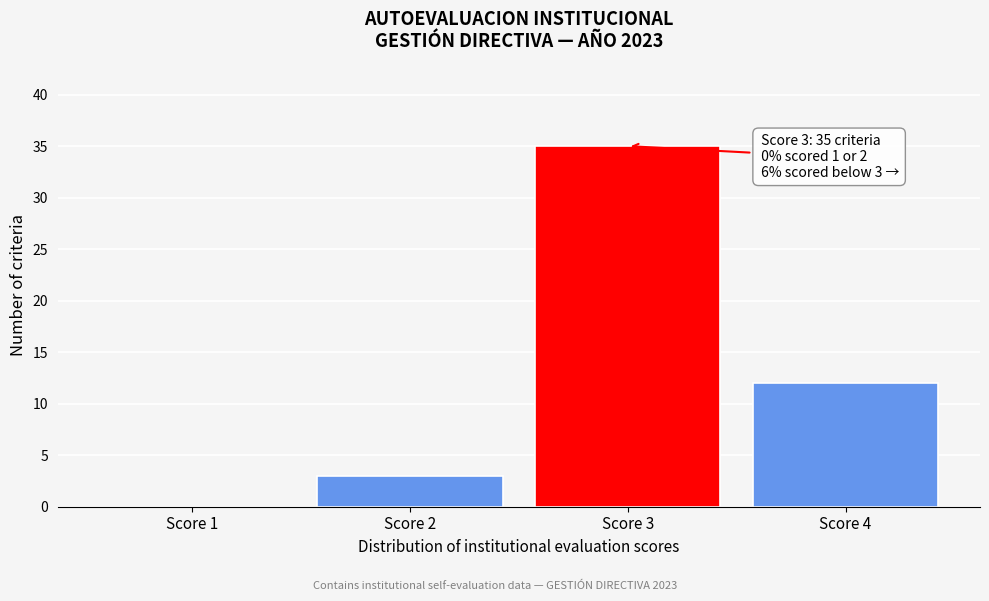

Reading left to right, extract all data points from this chart.

Score 1=0	Score 2=3	Score 3=35	Score 4=12